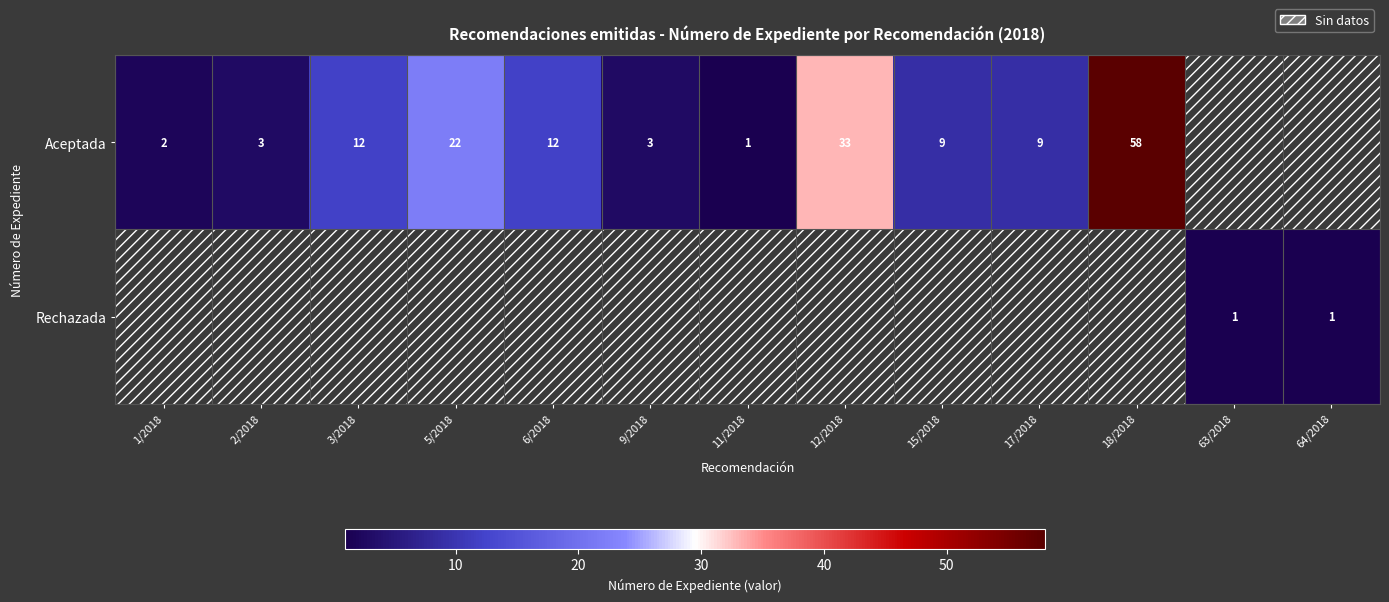

What is the sum of the Aceptada values at 18/2018 and 1/2018?

60